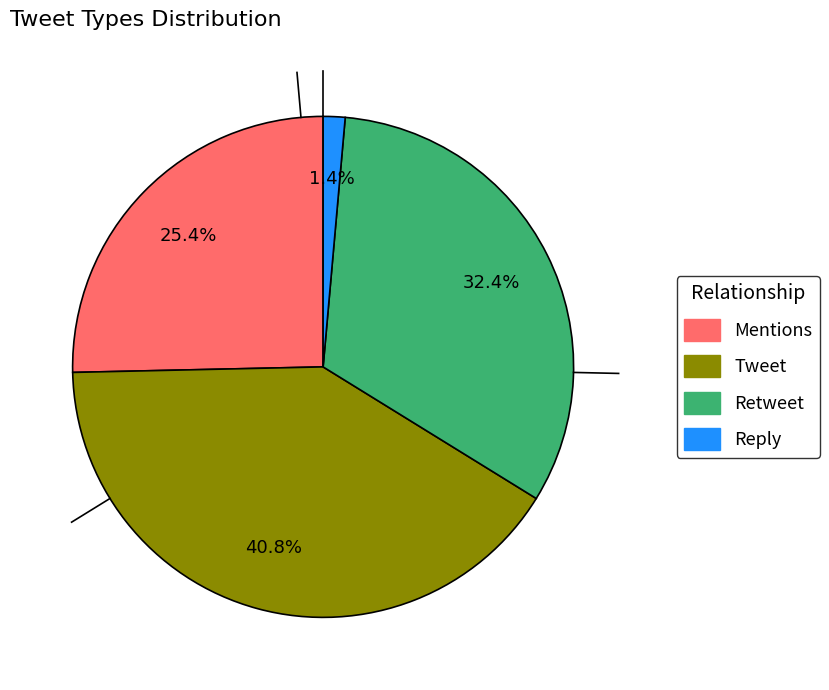

To the nearest percent, what portion does Tweet represent?

41%